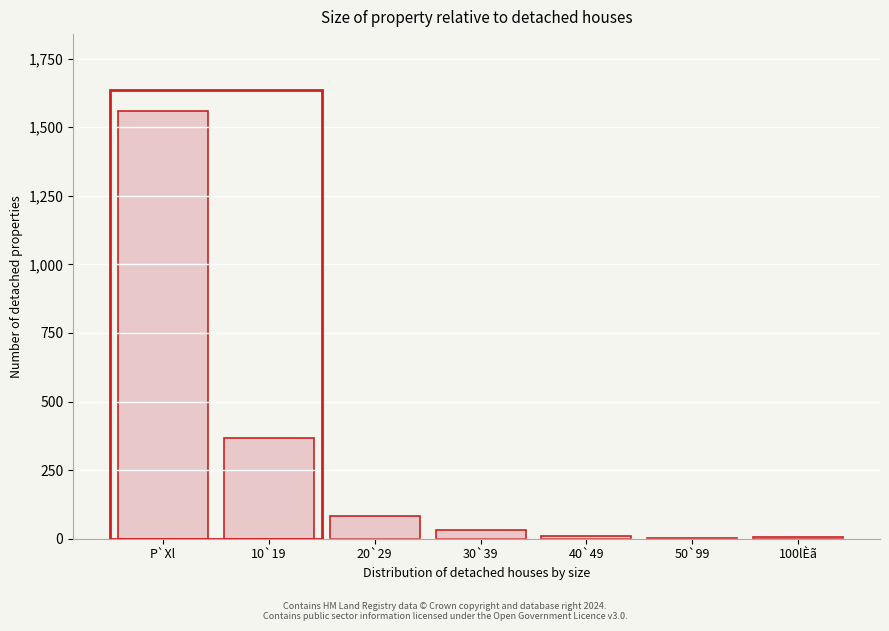

Where is the data nearest to the value 780?

10`19